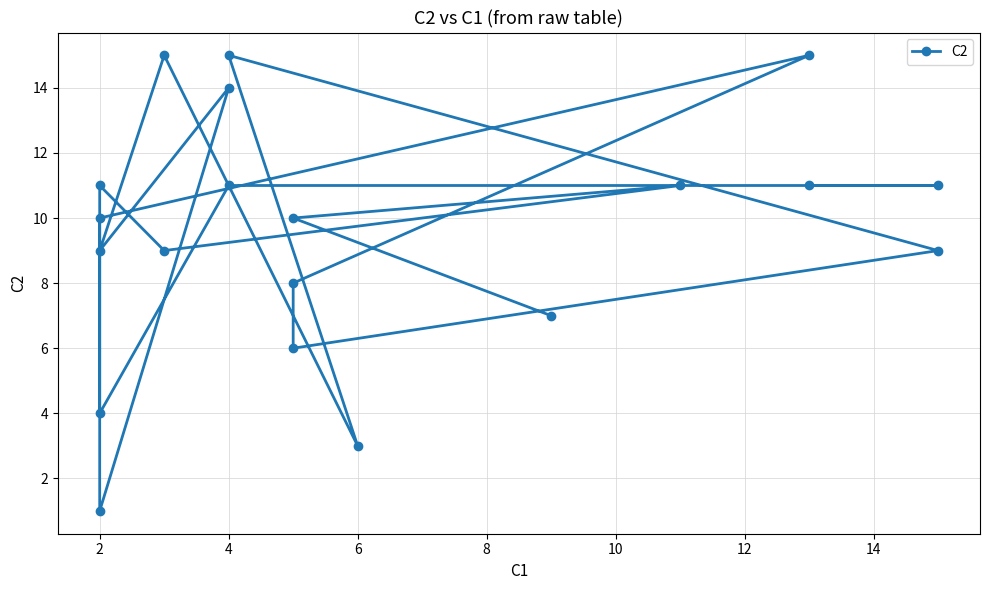

Does the chart have visible grid lines?

Yes